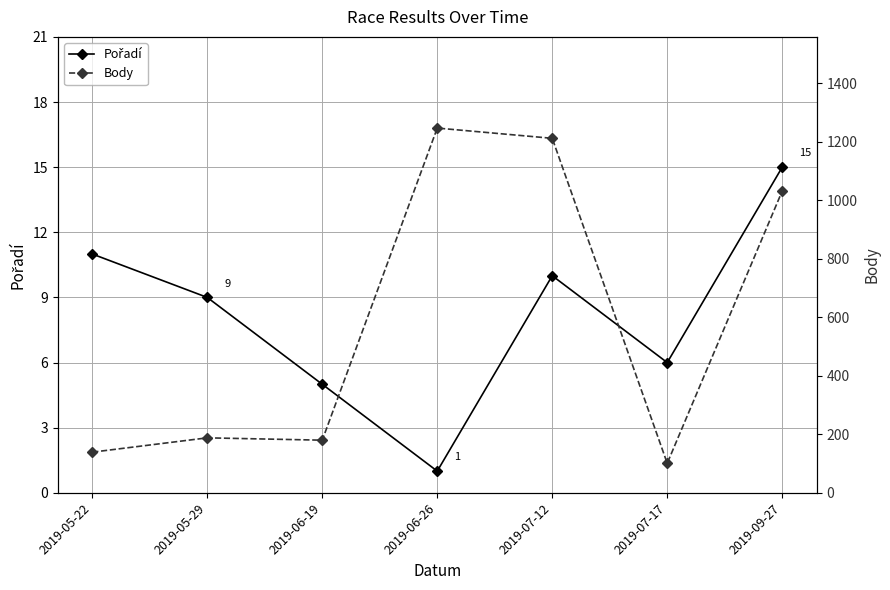

How many values in the Pořadí series are below 9?

3